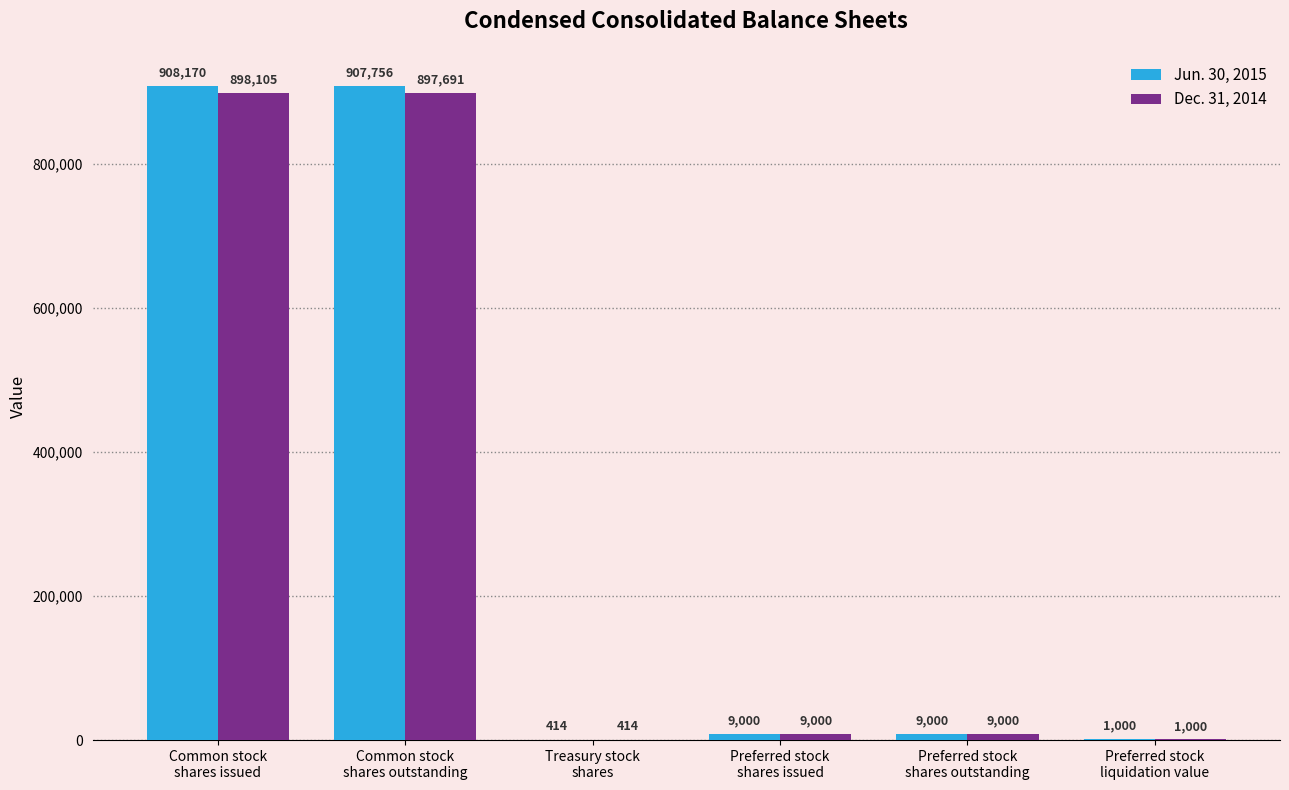

Reading left to right, transcribe all the data shown in this chart.

Jun. 30, 2015: Common stock
shares issued=908170	Common stock
shares outstanding=907756	Treasury stock
shares=414	Preferred stock
shares issued=9000	Preferred stock
shares outstanding=9000	Preferred stock
liquidation value=1000
Dec. 31, 2014: Common stock
shares issued=898105	Common stock
shares outstanding=897691	Treasury stock
shares=414	Preferred stock
shares issued=9000	Preferred stock
shares outstanding=9000	Preferred stock
liquidation value=1000